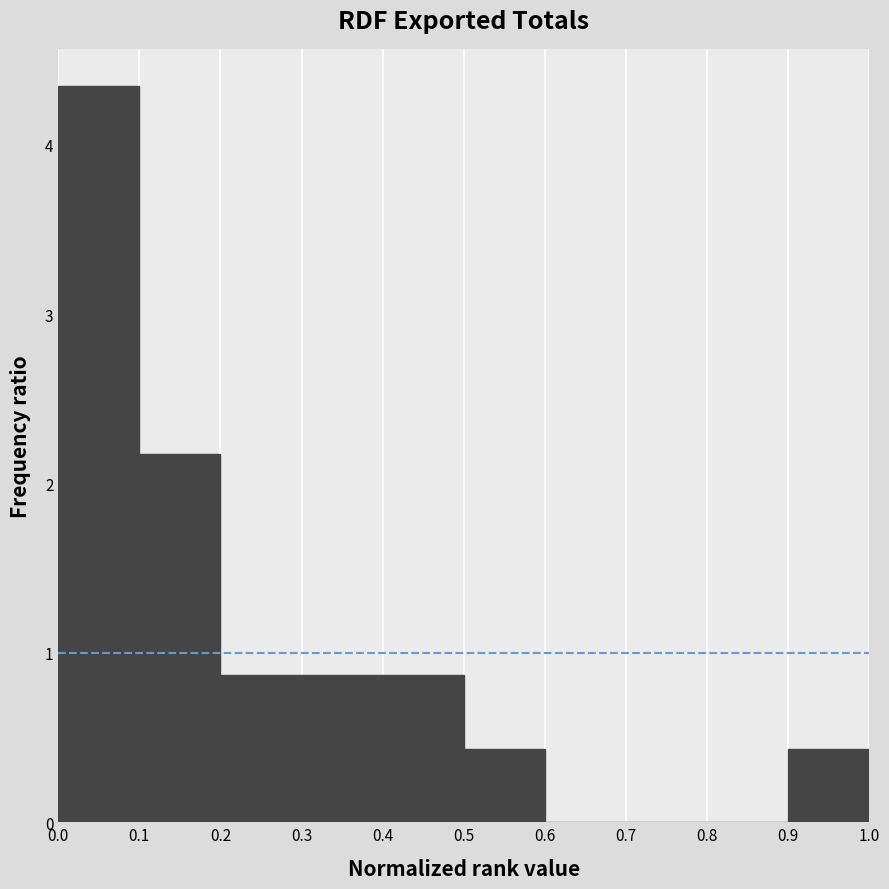

What is the height of the bar covering 0.2 to 0.3 on the x-axis? The values are not printed on the chart, so give them approximately, as read against the axis.

0.9